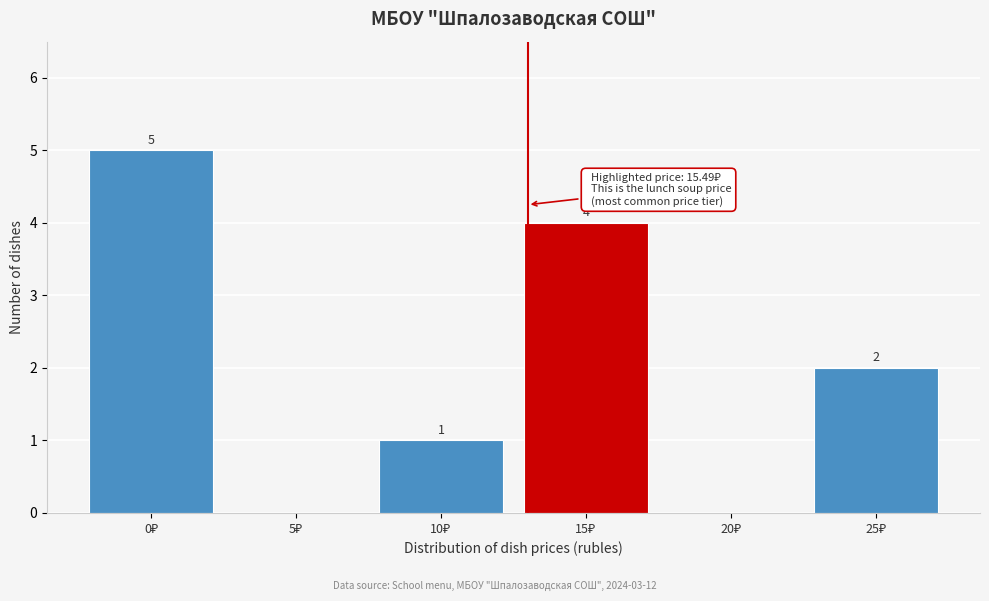

How many values are between 0 and 4?

5